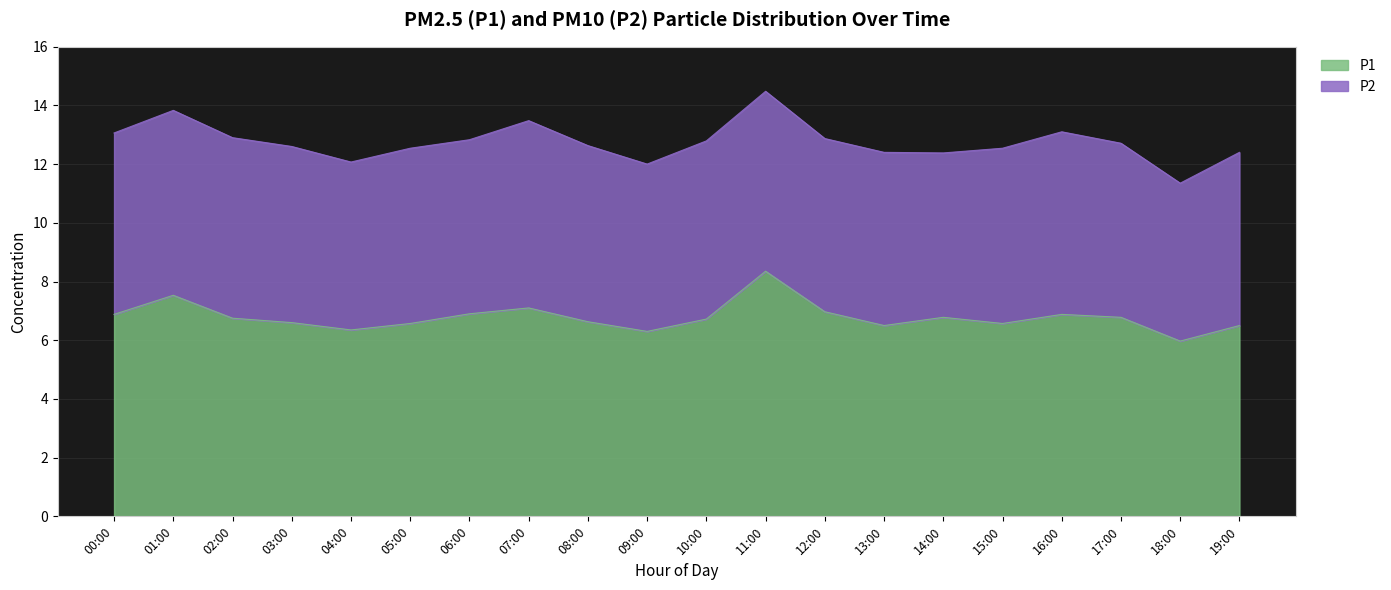

How many interior local peaks (higher than both neighbors) does the data have?

5